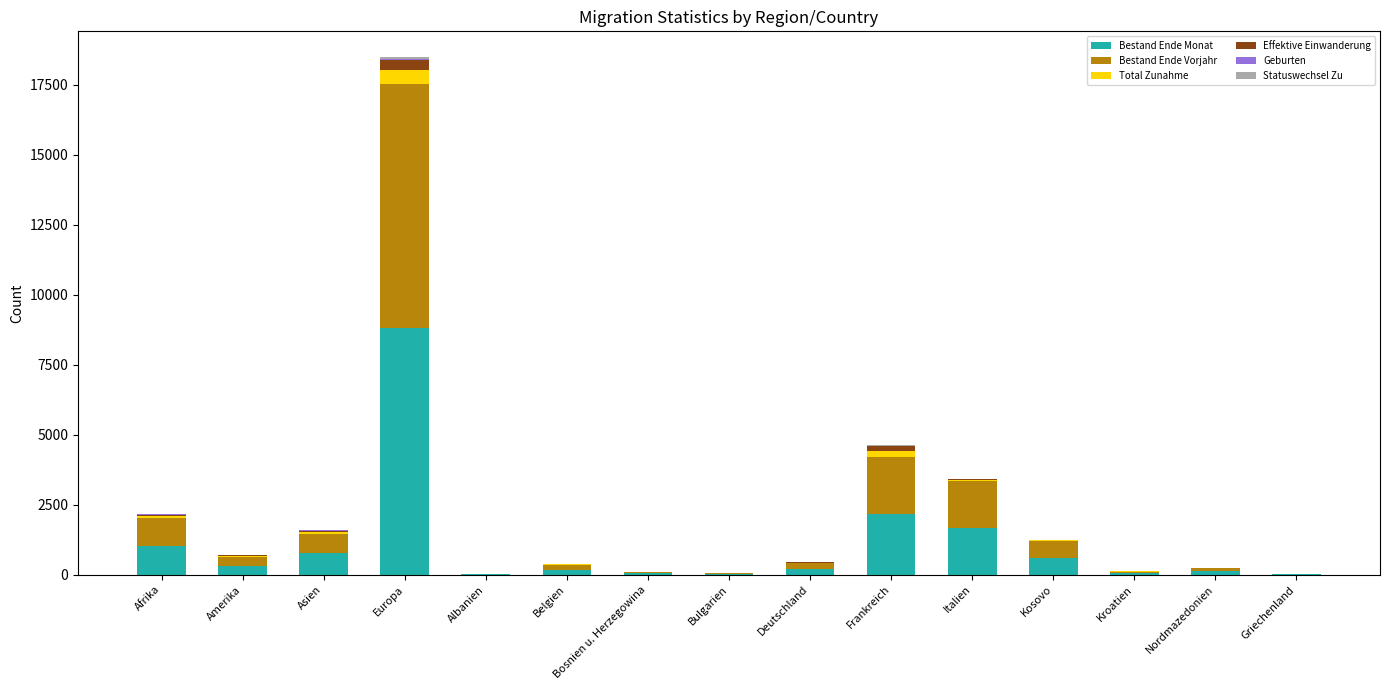

What is the maximum value for Bestand Ende Monat?

8829